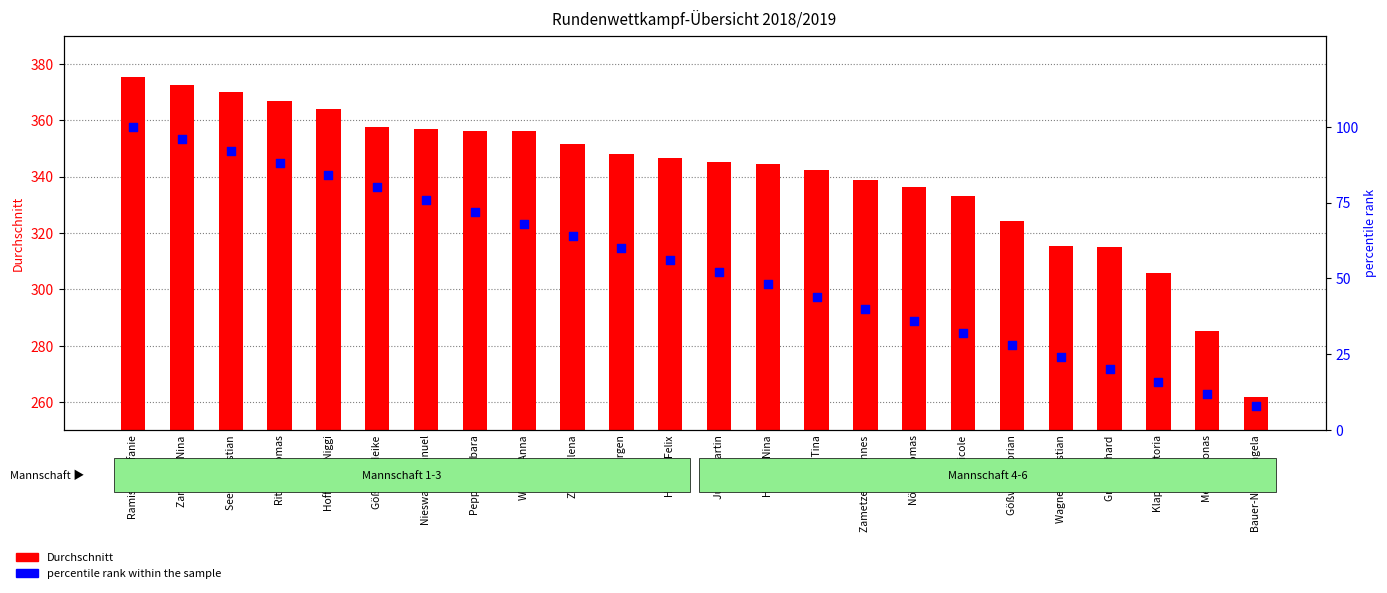

At how many categories does at least one series exceed 345?

13